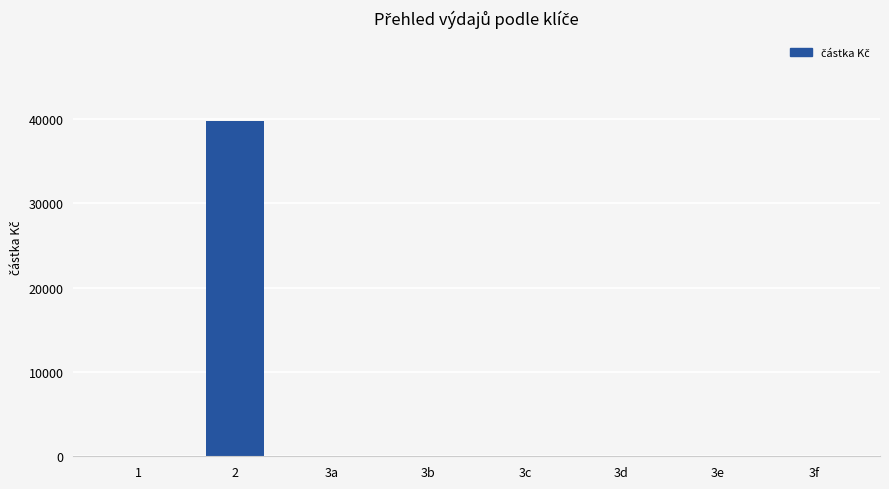

Reading left to right, extract all data points from this chart.

1=0.0	2=39711.8	3a=0.0	3b=0.0	3c=0.0	3d=0.0	3e=0.0	3f=0.0